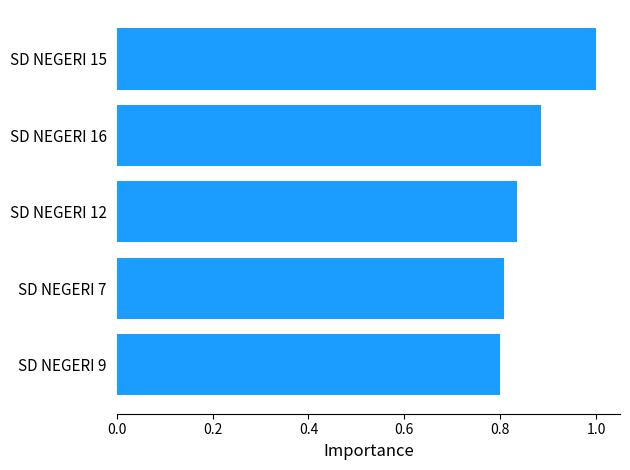

What is the label of the 3rd bar from the top?

SD NEGERI 12